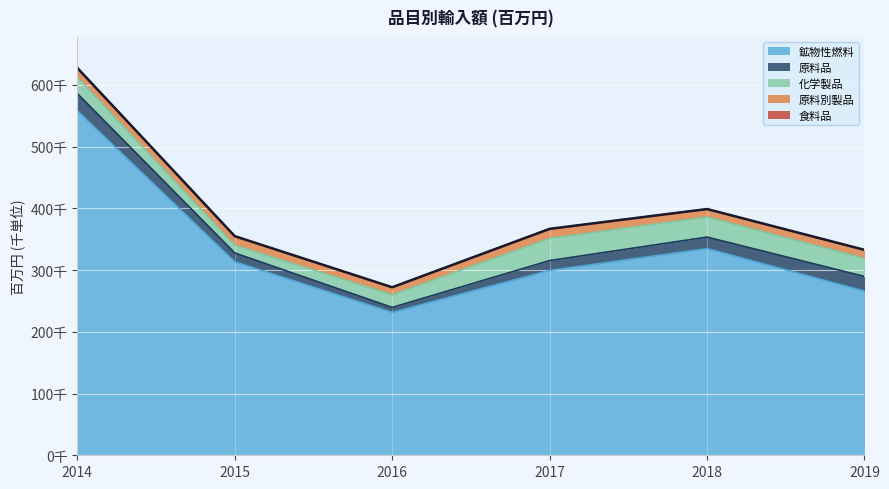

What are all the series names shown in the legend?

鉱物性燃料, 原料品, 化学製品, 原料別製品, 食料品